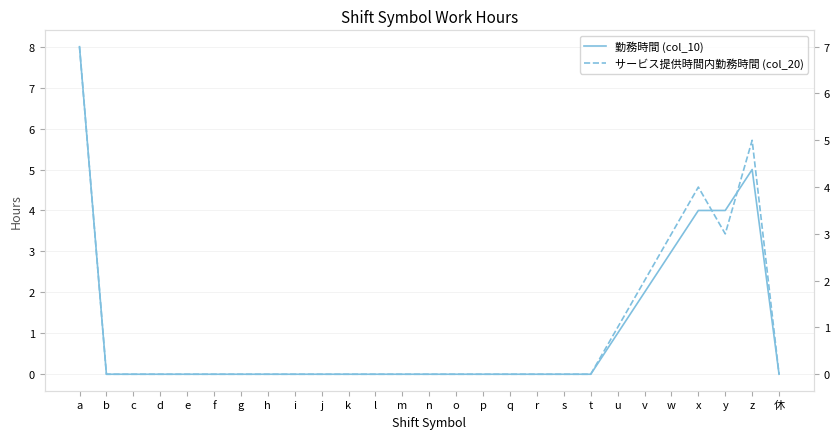

What position from the right is k?

17